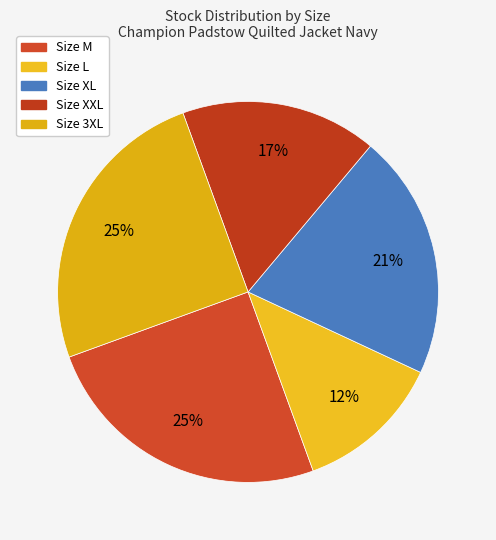

How many slices are in this pie chart?

5